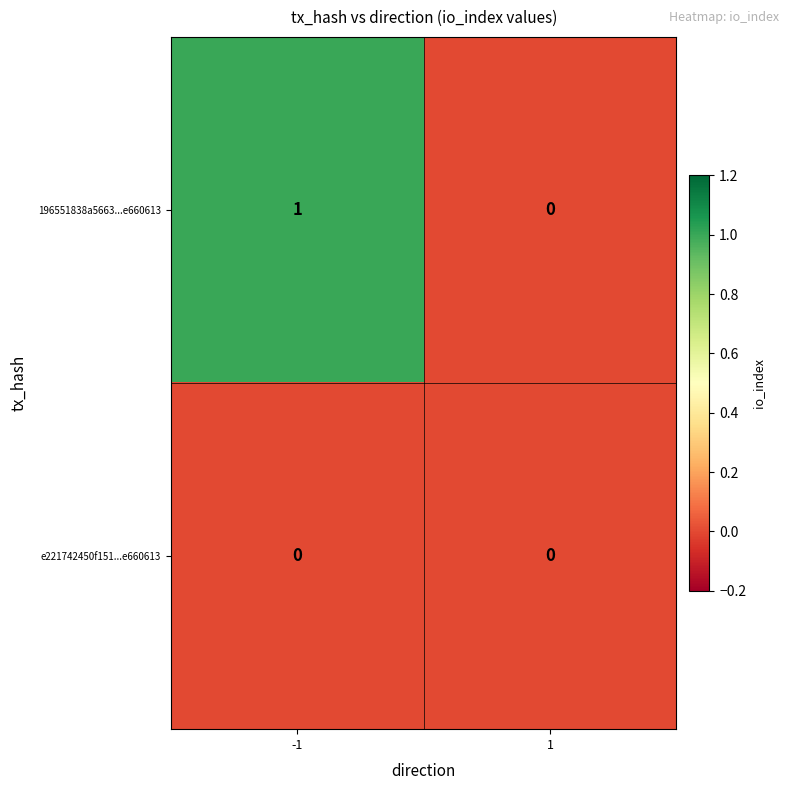

Reading left to right, what are all the values shown in this chart?

196551838a5663...e660613: 1	0
e221742450f151...e660613: 0	0